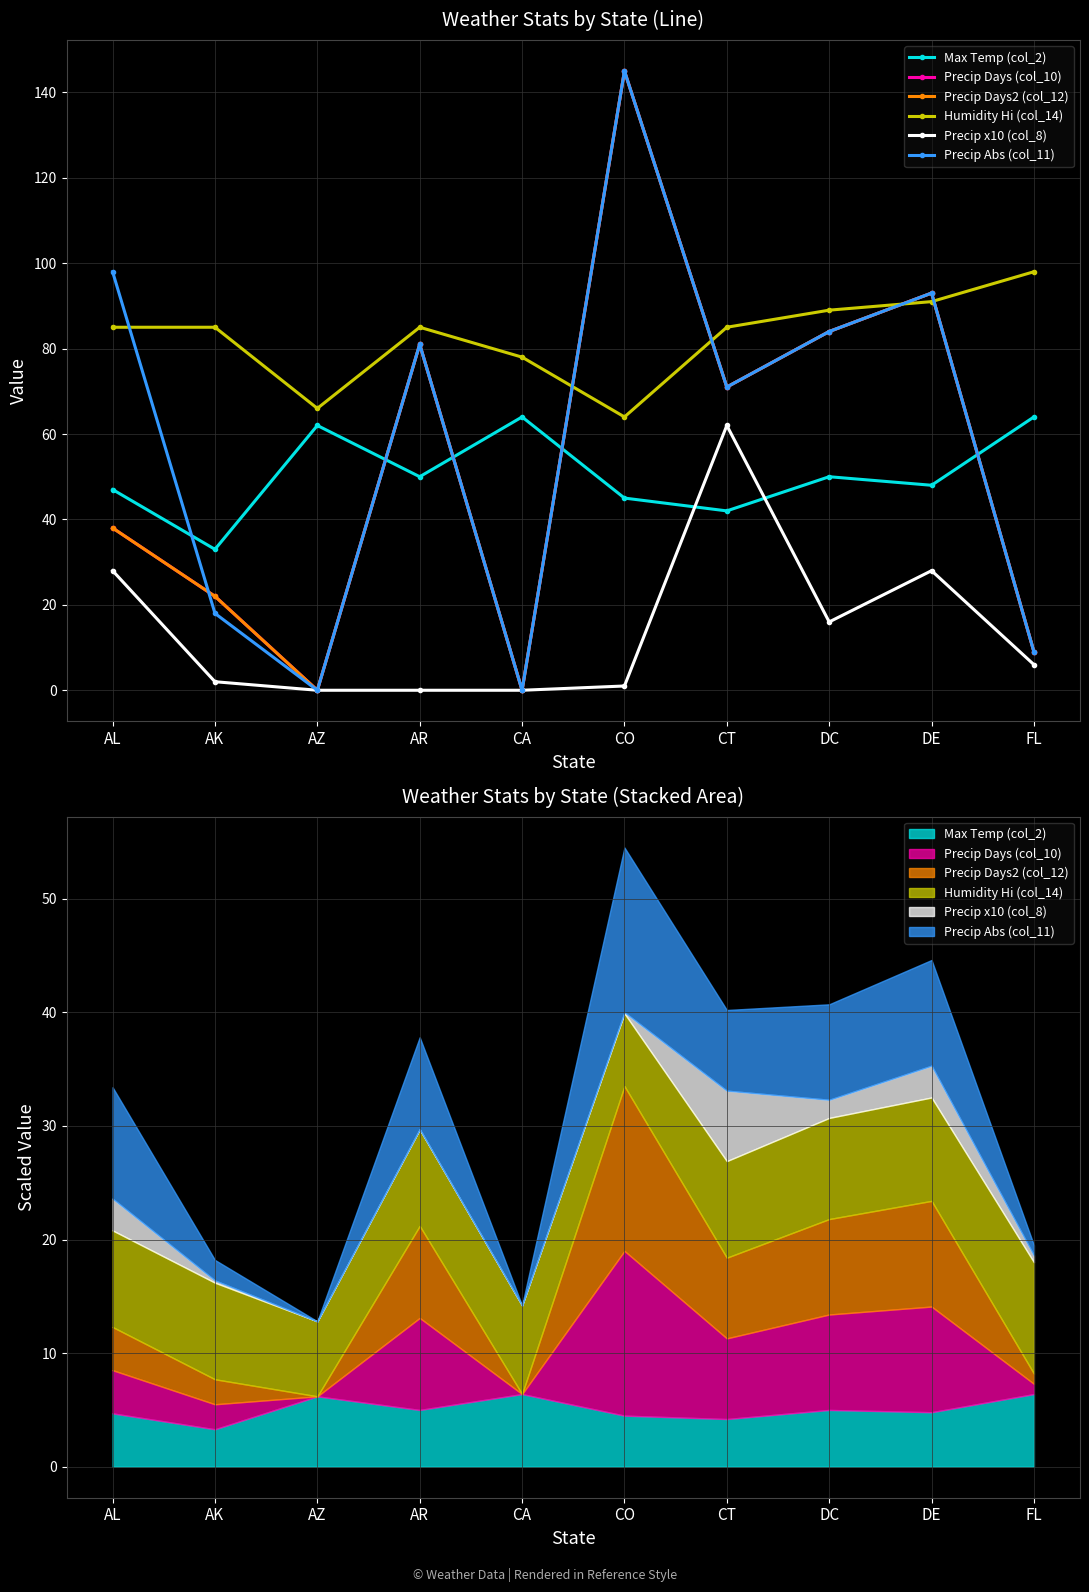

List the labels in order of Precip Abs (col_11) value, smallest first.

AZ, CA, FL, AK, CT, AR, DC, DE, AL, CO